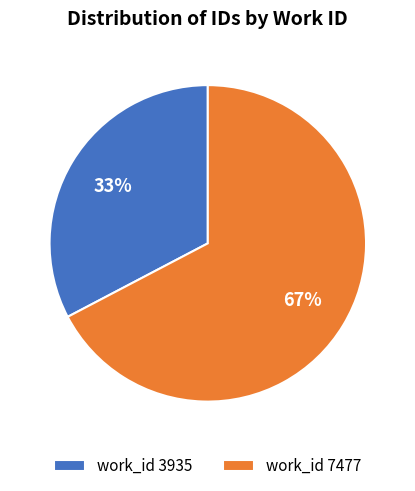

Which slice is the largest?

work_id 7477